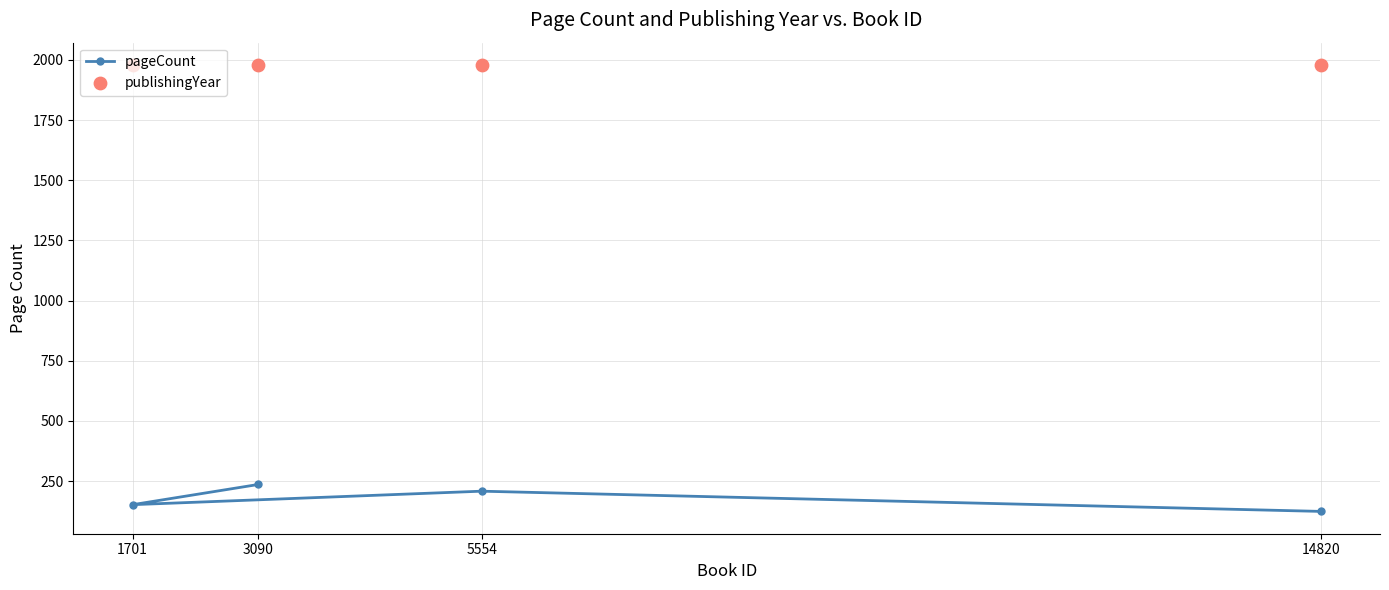

At which category is the sum across all series the highest?

3090